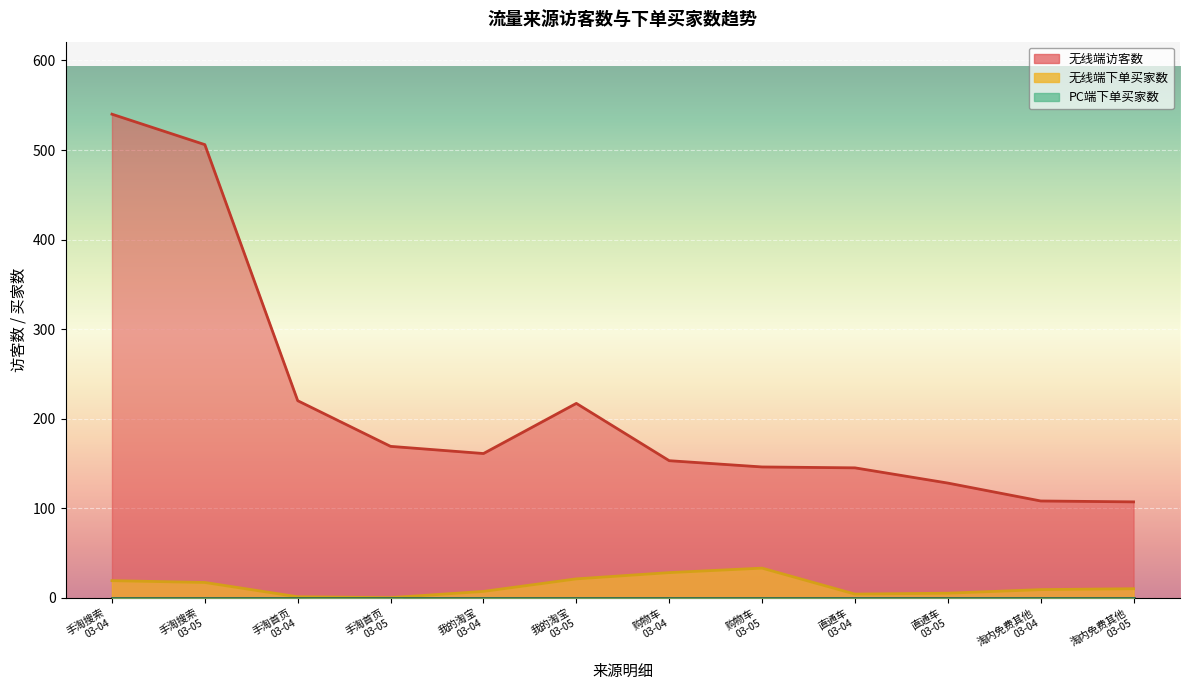

At which category is the sum across all series the highest?

手淘搜索
03-04